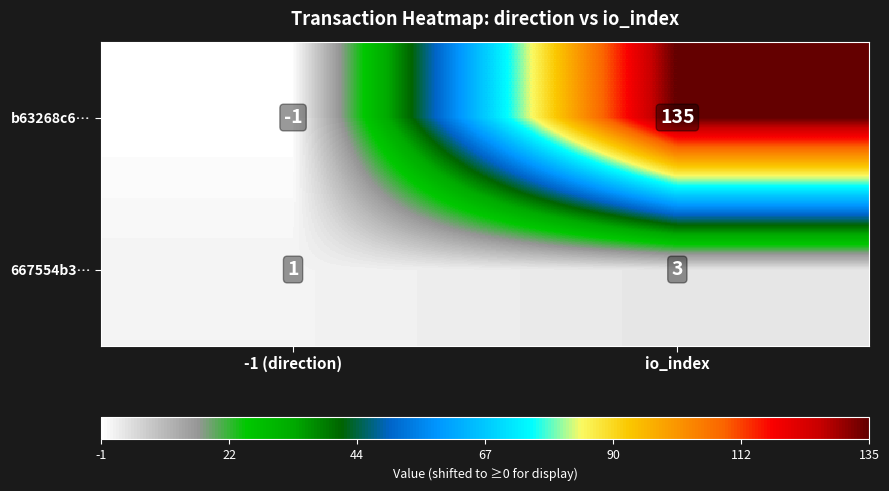

What is the sum of all 667554b3… values?

4